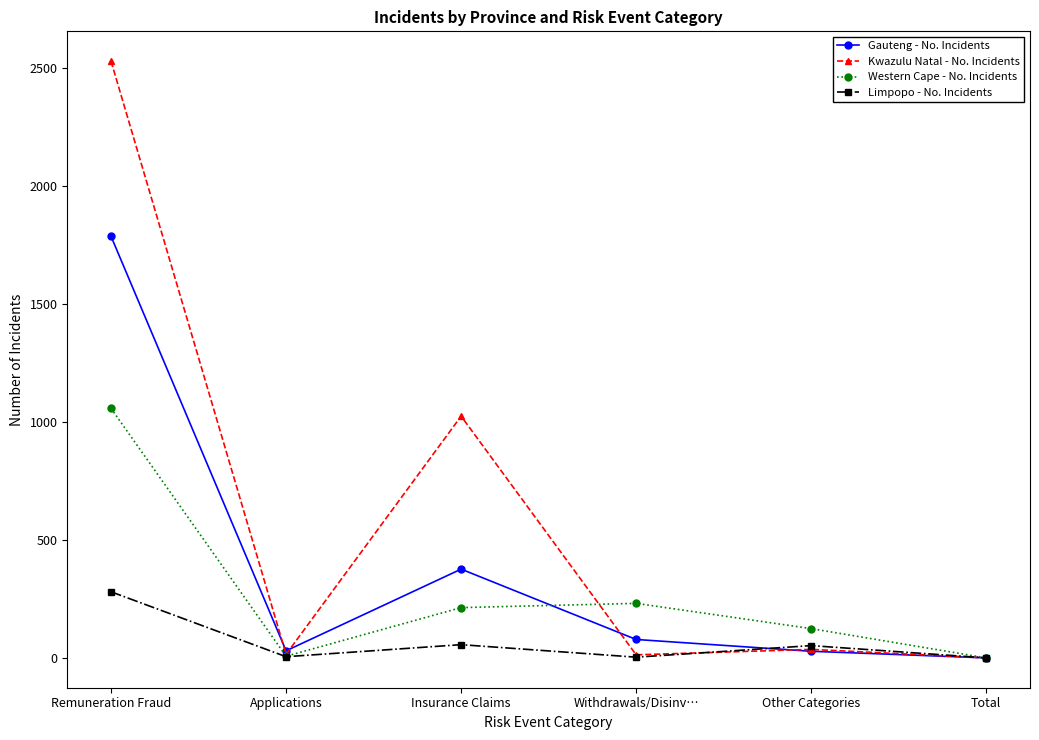

How many data points in Western Cape - No. Incidents are less than 213?

3